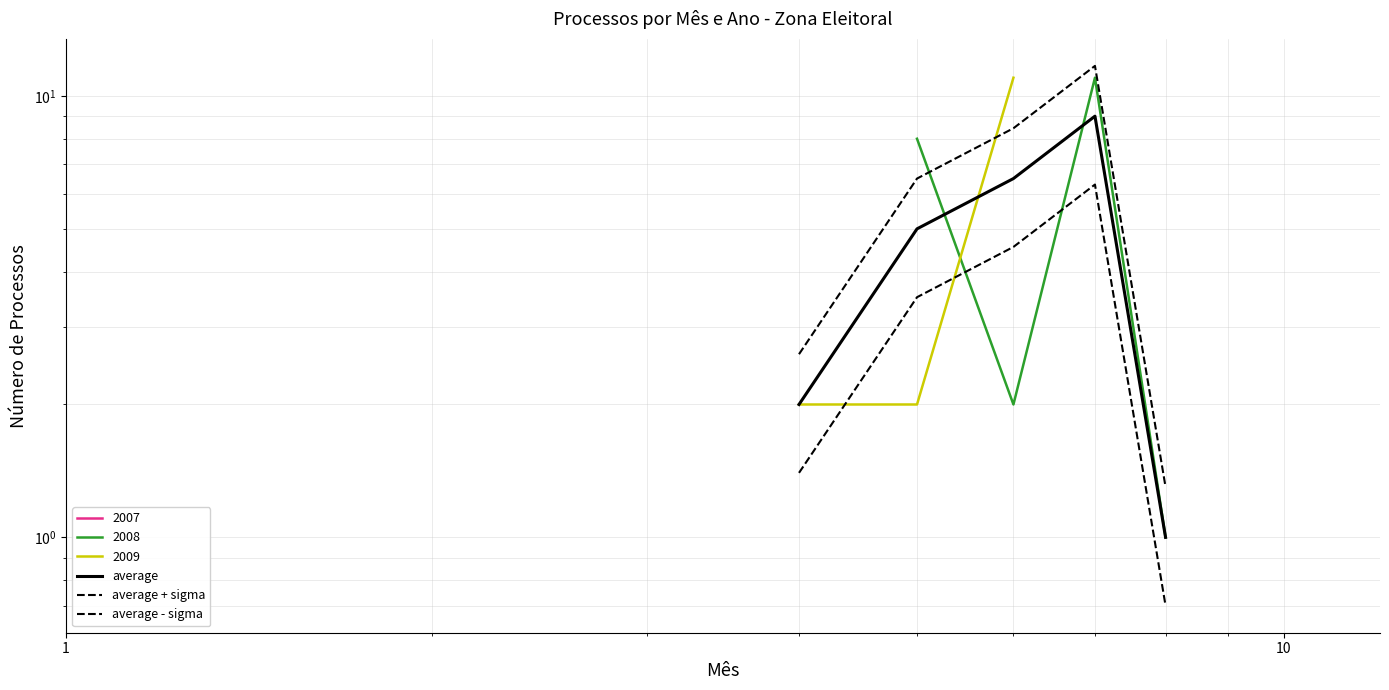

What is the value of the average point at the 4th from the left?

2.0